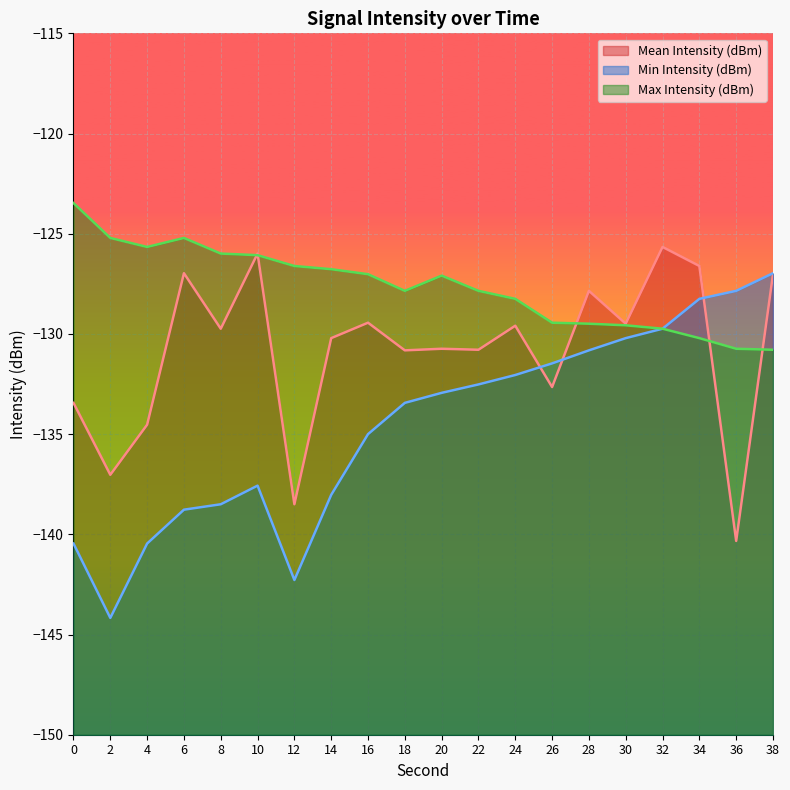

At which category is the sum across all series the highest?

38